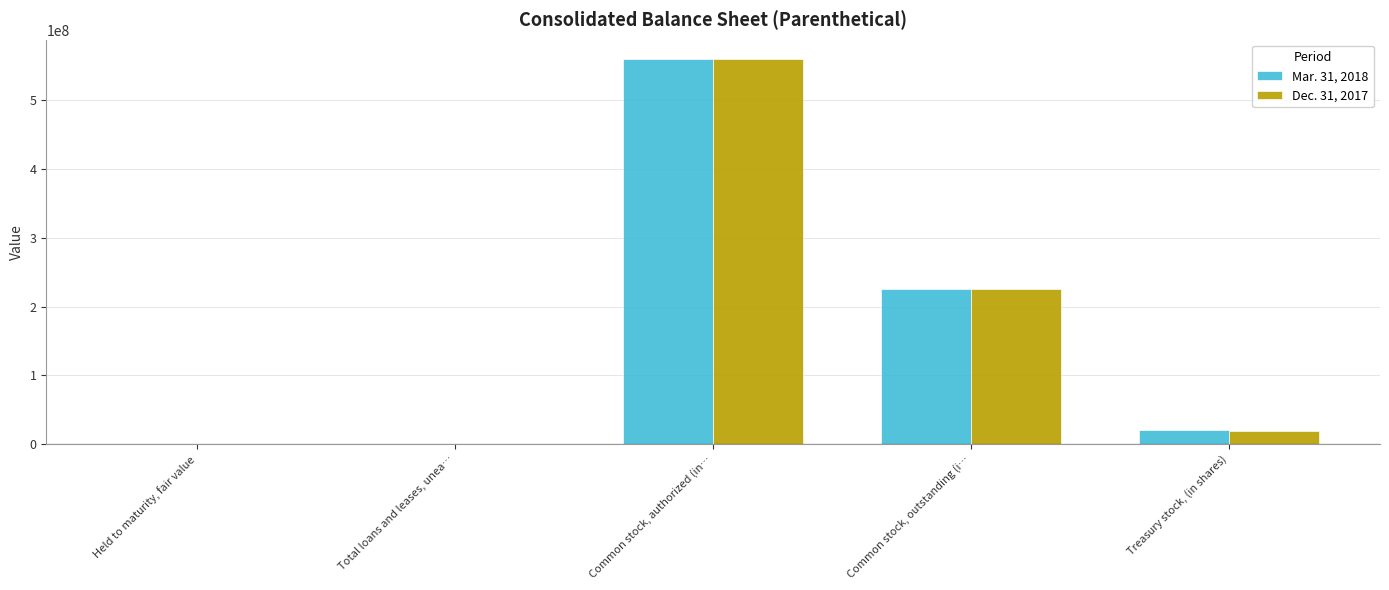

True or false: Dec. 31, 2017 has a value of 35.5 at Total loans and leases, unea….

True